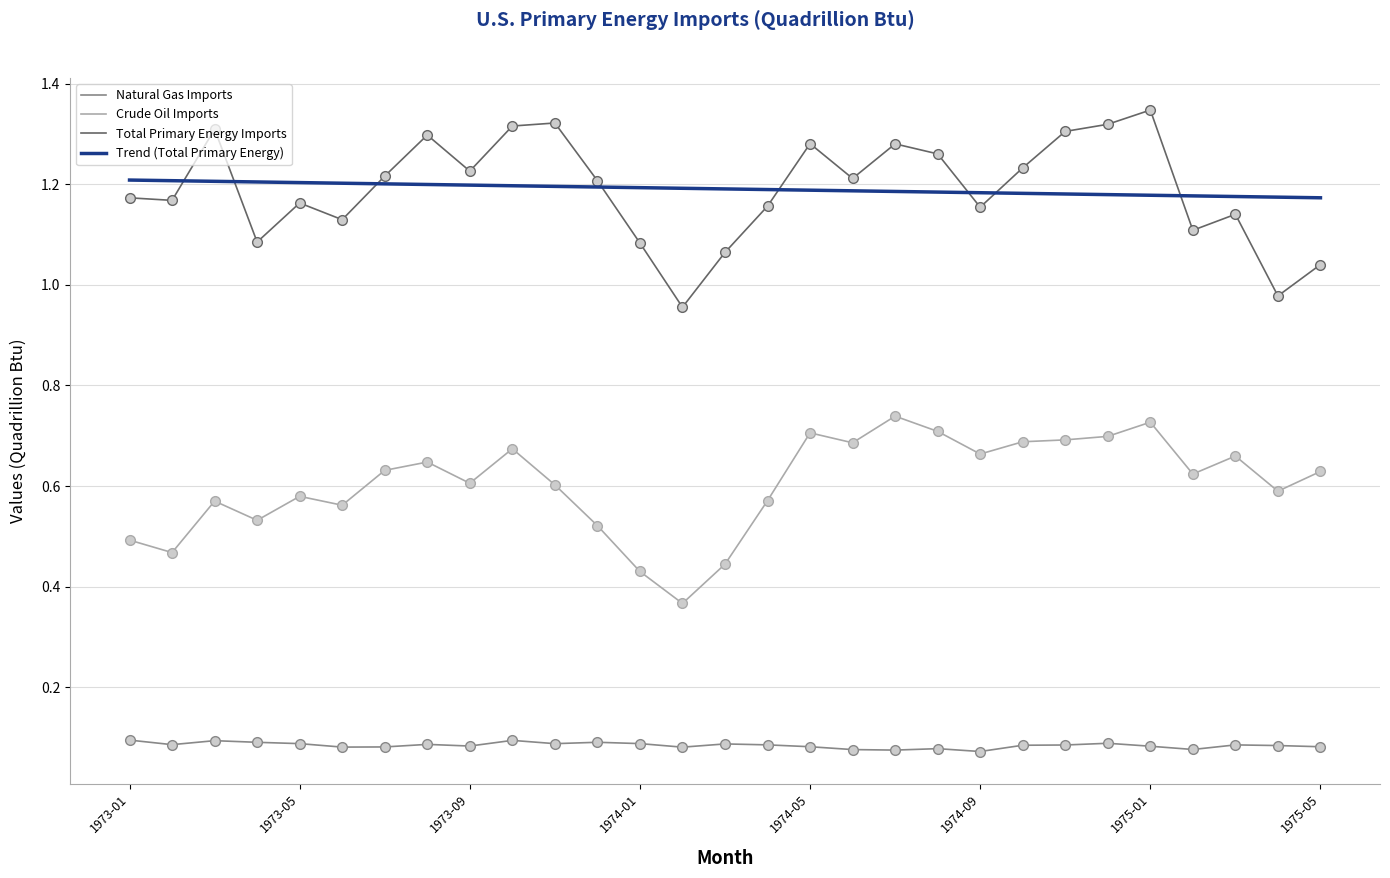

Rank the series by their maximum value, from lowest to highest.

Natural Gas Imports, Crude Oil Imports, Trend (Total Primary Energy), Total Primary Energy Imports